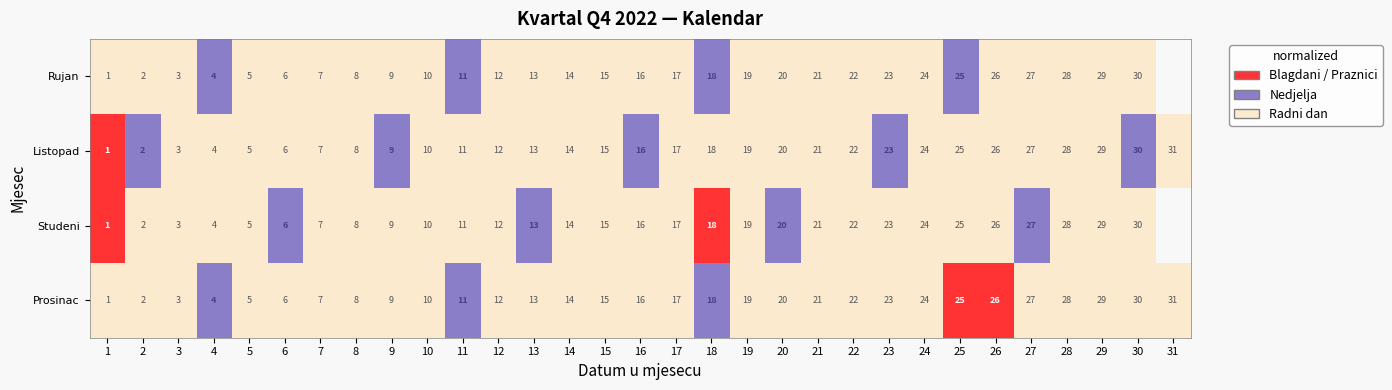

True or false: Rujan has a value of 21.0 at 21.

True